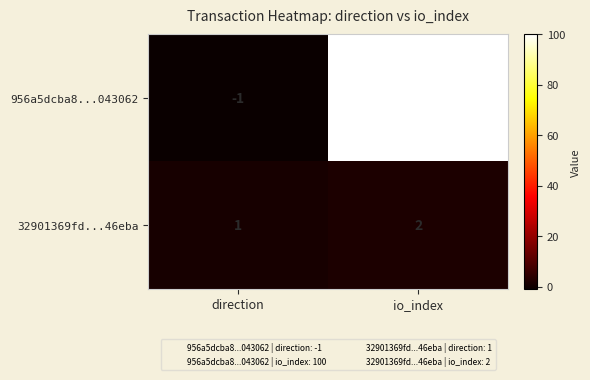

At which label does 956a5dcba8...043062 reach its peak?

io_index